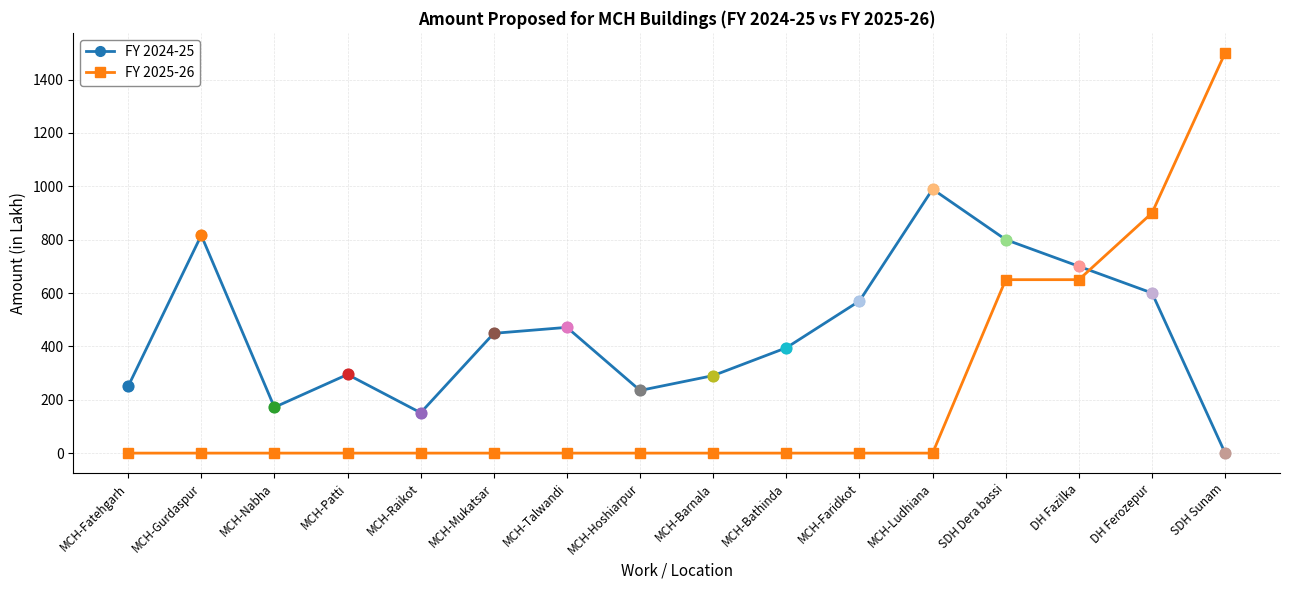

Which series has the largest total across all categories?

FY 2024-25